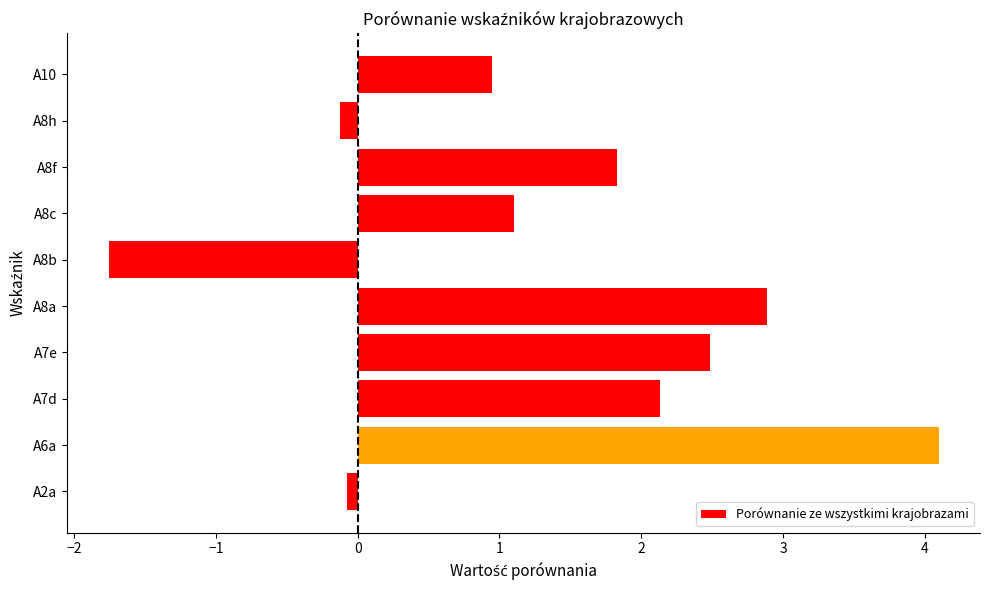

What is the change in value from A7d to A8b?

-3.9